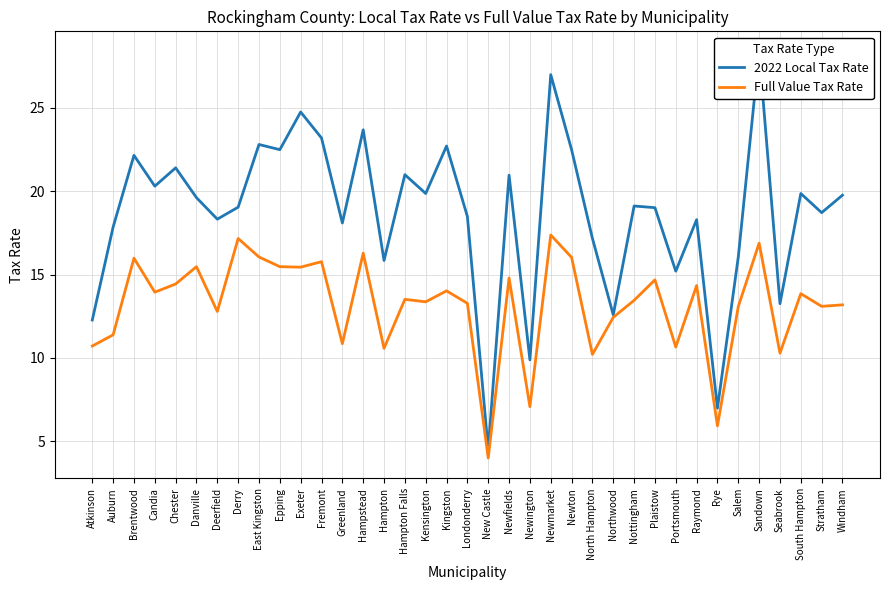

True or false: 2022 Local Tax Rate and Full Value Tax Rate cross at least once.

False